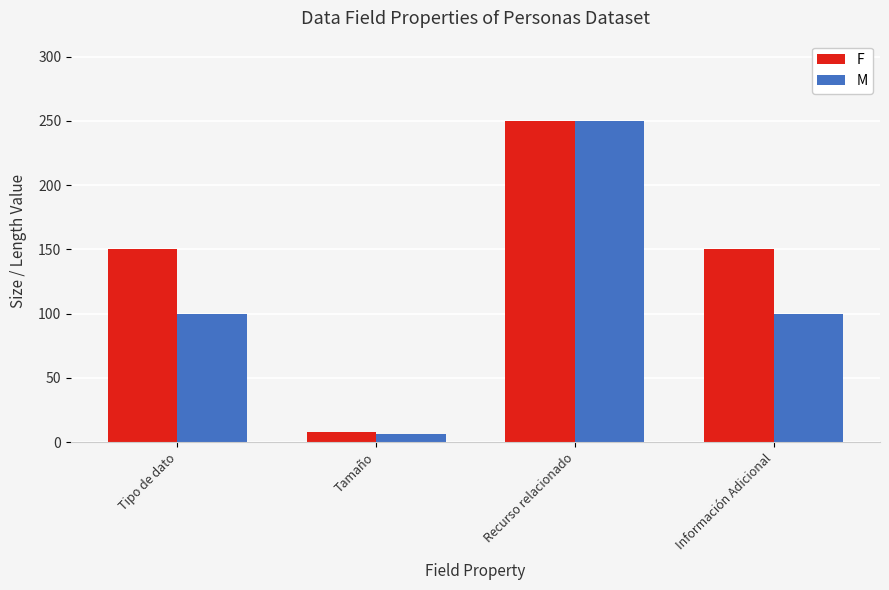

Between Recurso relacionado and Información Adicional, which series saw the biggest shift?

M